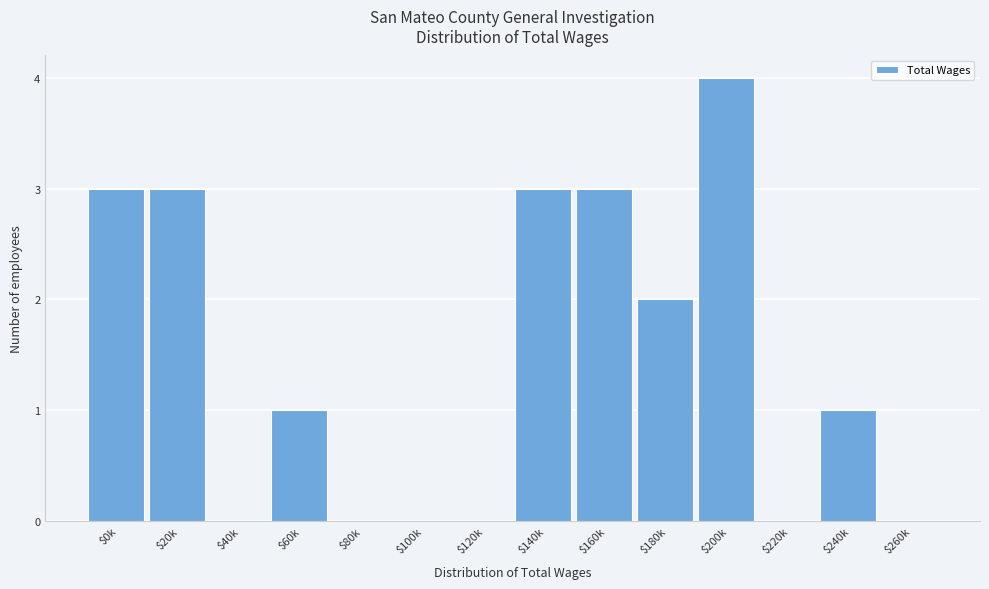

True or false: the data shows 2 at $220k.

False